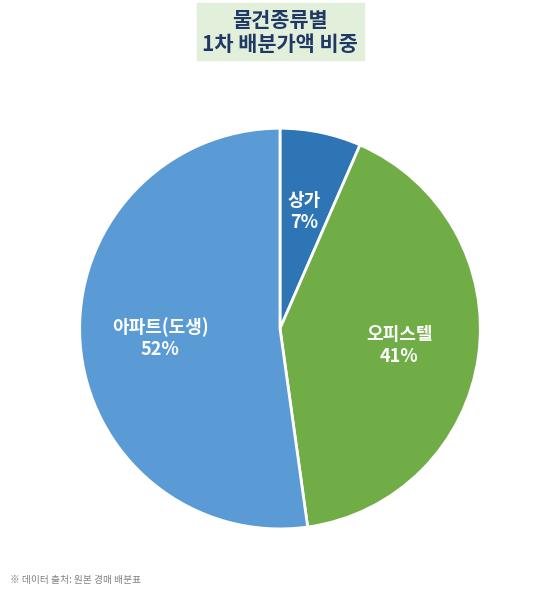

The 상가 7% slice represents 1% of the pie. True or false?

False